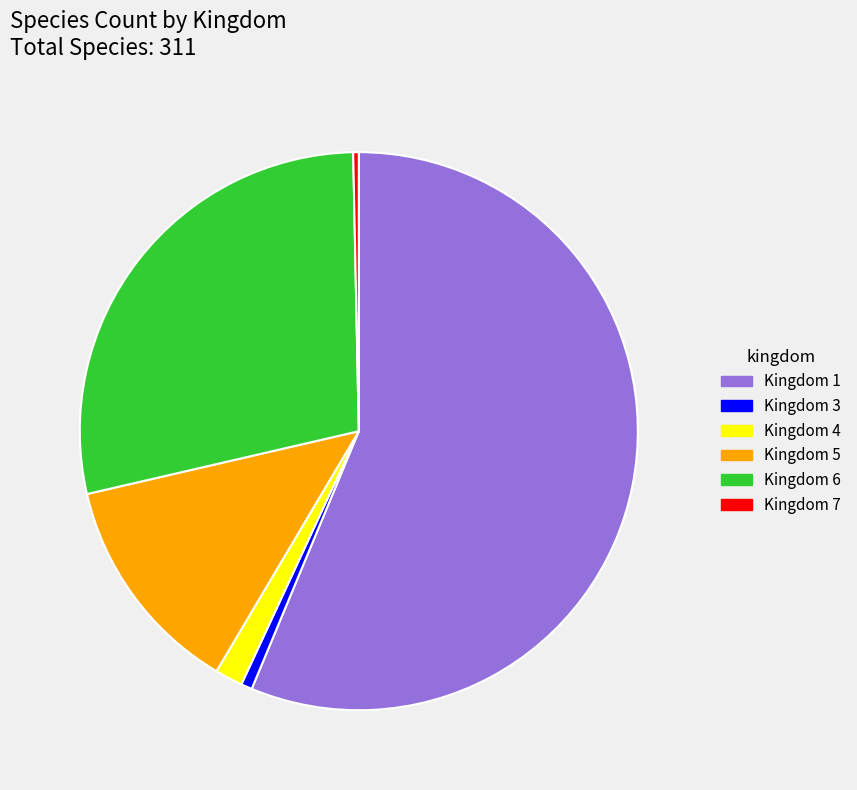

True or false: Kingdom 4 accounts for 2% of the total.

True